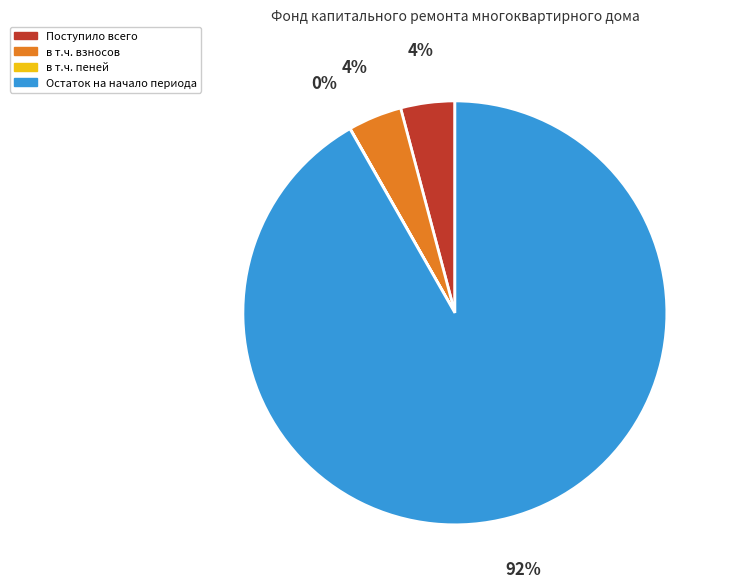

What percentage is the Остаток на начало периода slice, to the nearest percent?

92%